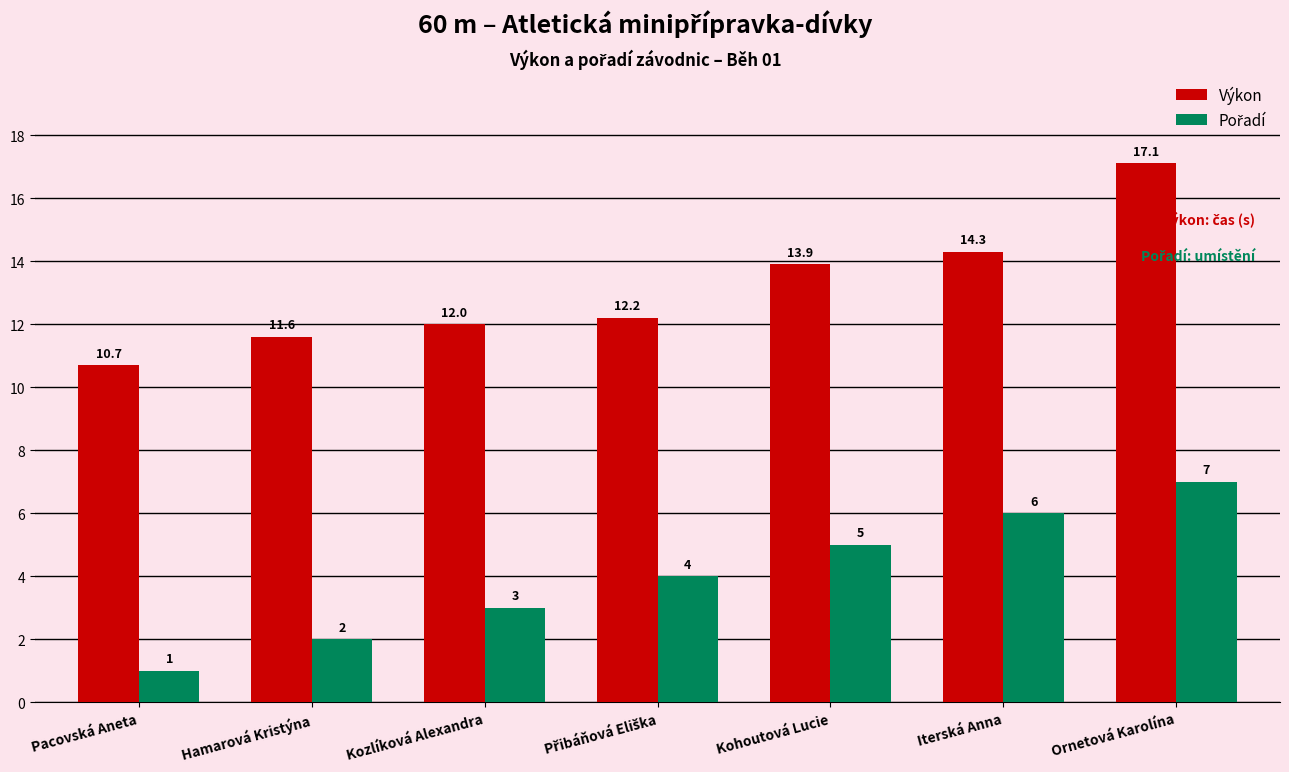

True or false: Výkon has a value of 23.9 at Iterská Anna.

False